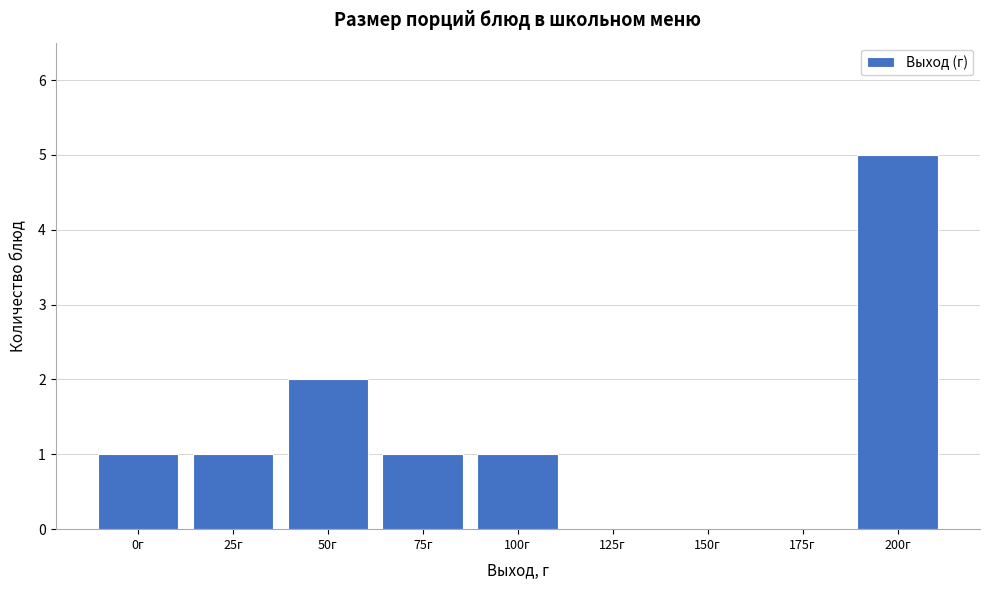

The chart shows a value of 2 at 200г. True or false?

False